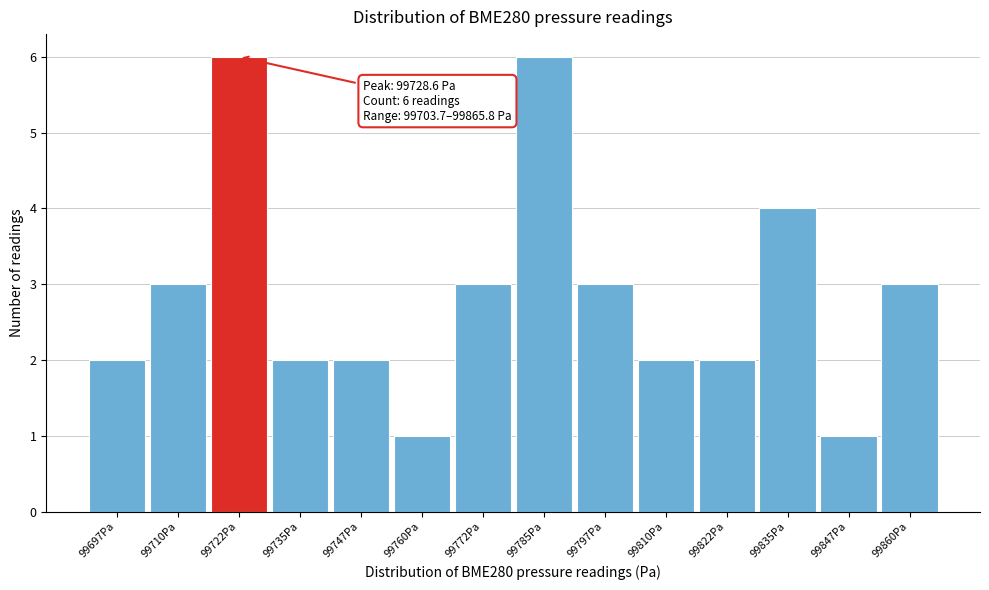

Reading right to left, what are all the values shown in this chart?

99860Pa=3	99847Pa=1	99835Pa=4	99822Pa=2	99810Pa=2	99797Pa=3	99785Pa=6	99772Pa=3	99760Pa=1	99747Pa=2	99735Pa=2	99722Pa=6	99710Pa=3	99697Pa=2